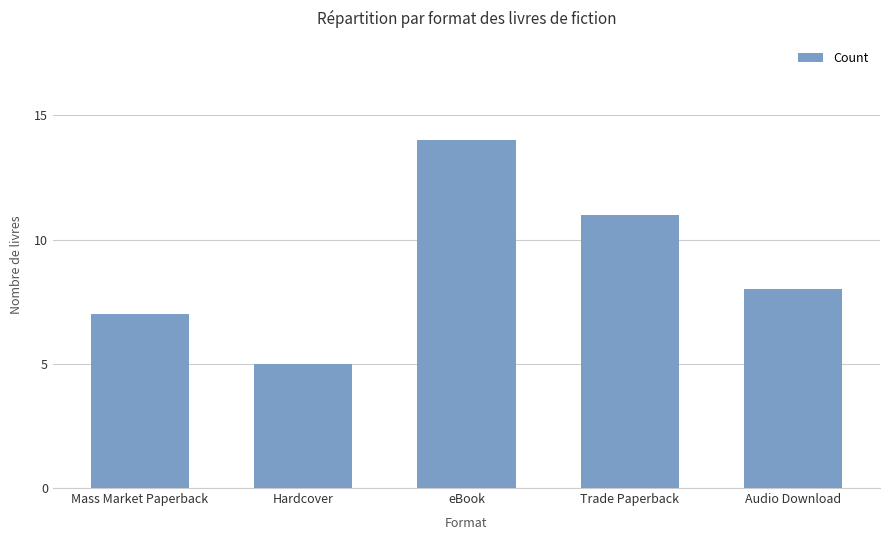

What is the difference between the values at Audio Download and eBook?

6